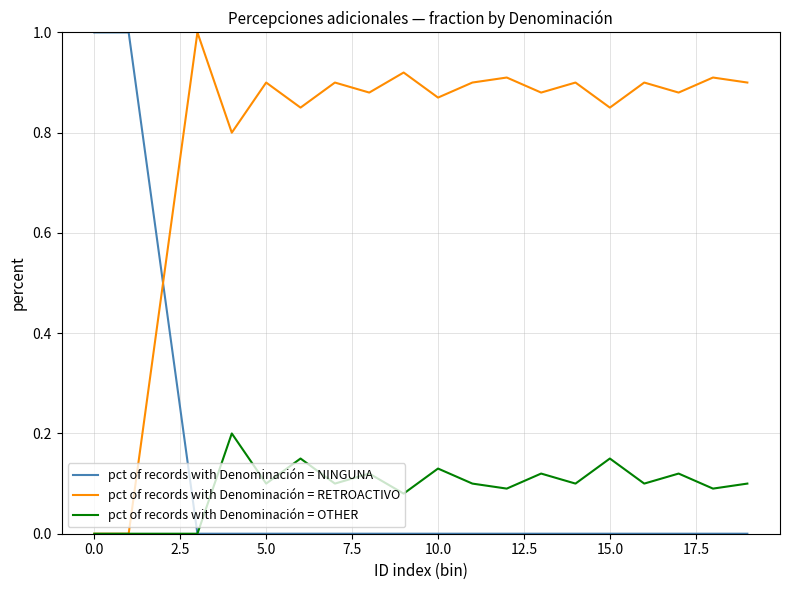

Which series has the largest total across all categories?

pct of records with Denominación = RETROACTIVO